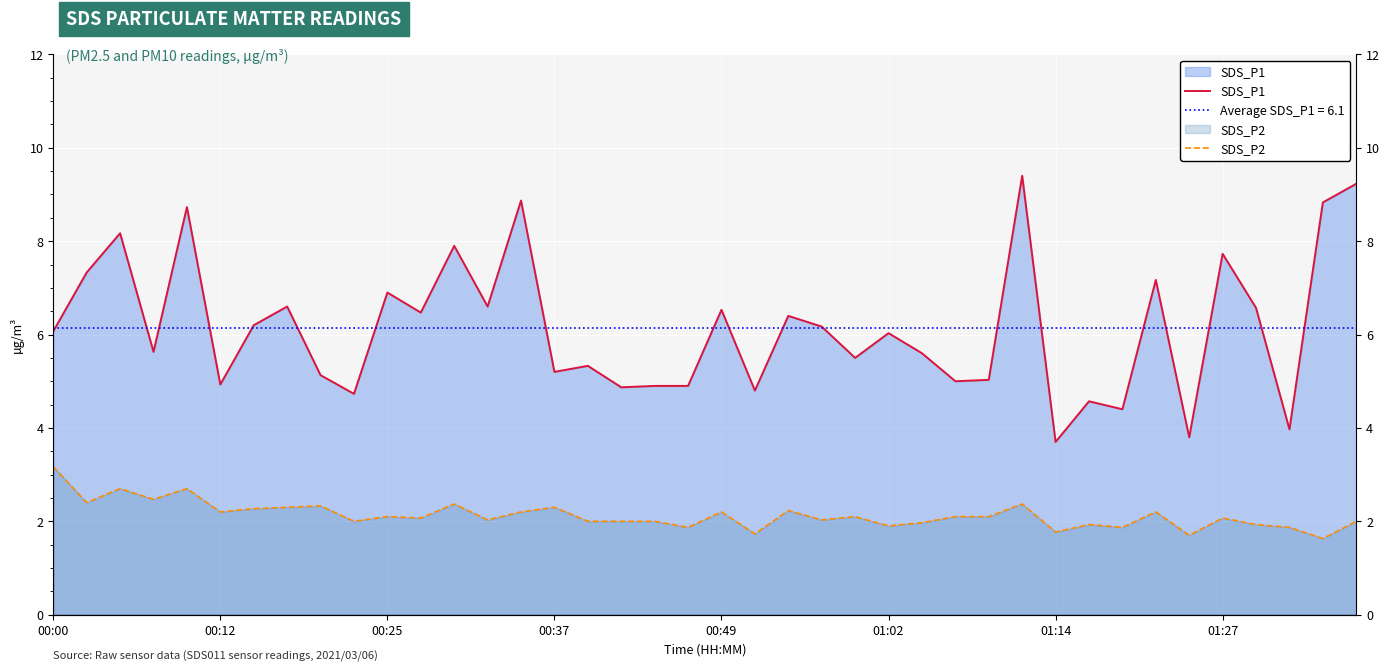

What is the difference between the SDS_P2 values at 15 and 23?

0.3